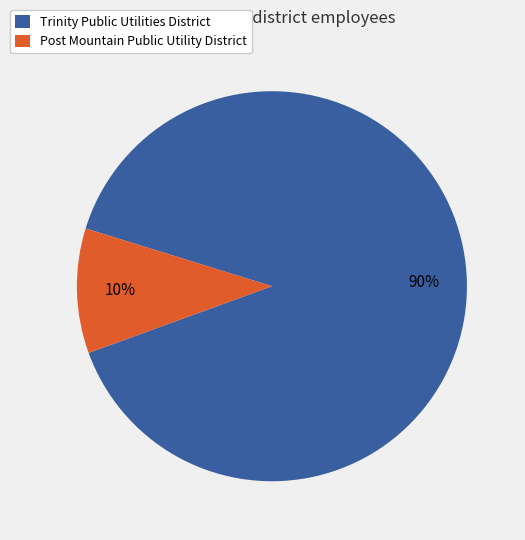

What percentage is the Trinity Public Utilities District slice, to the nearest percent?

90%